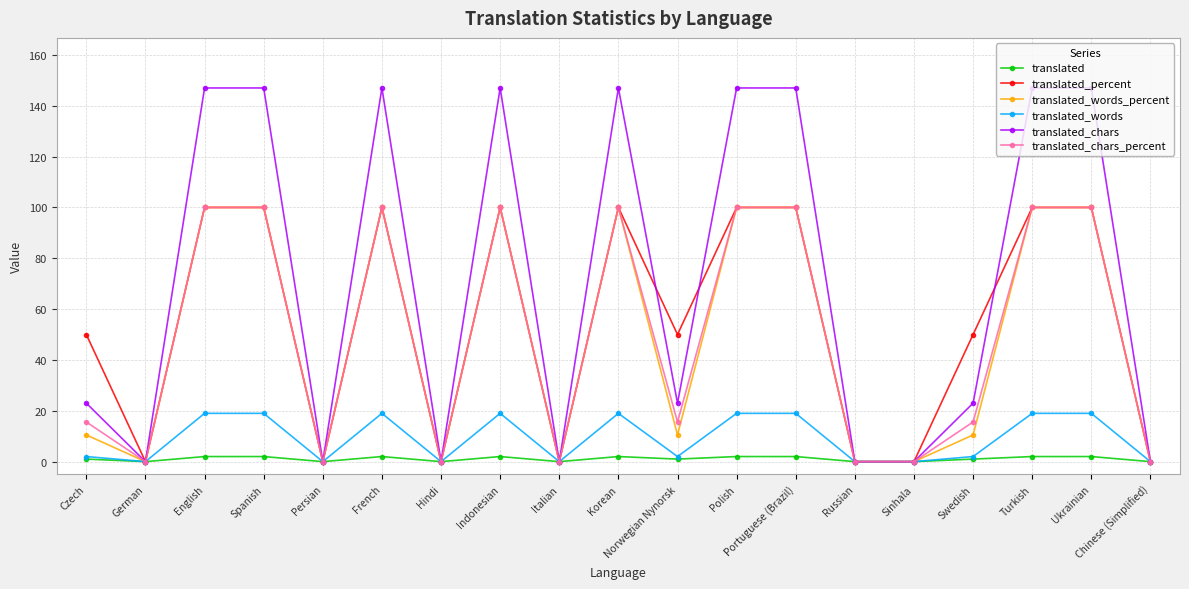

Which series has the largest range (max minus min)?

translated_chars